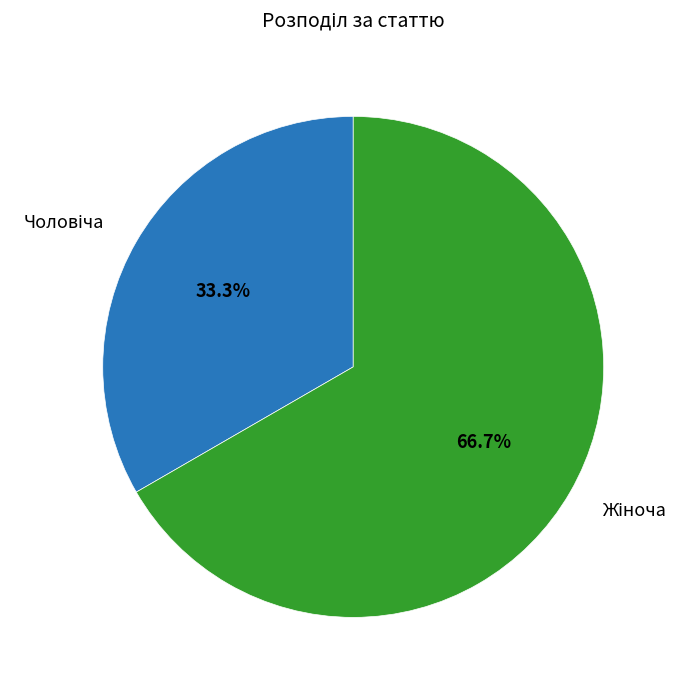

Is there a majority slice in this chart?

Yes